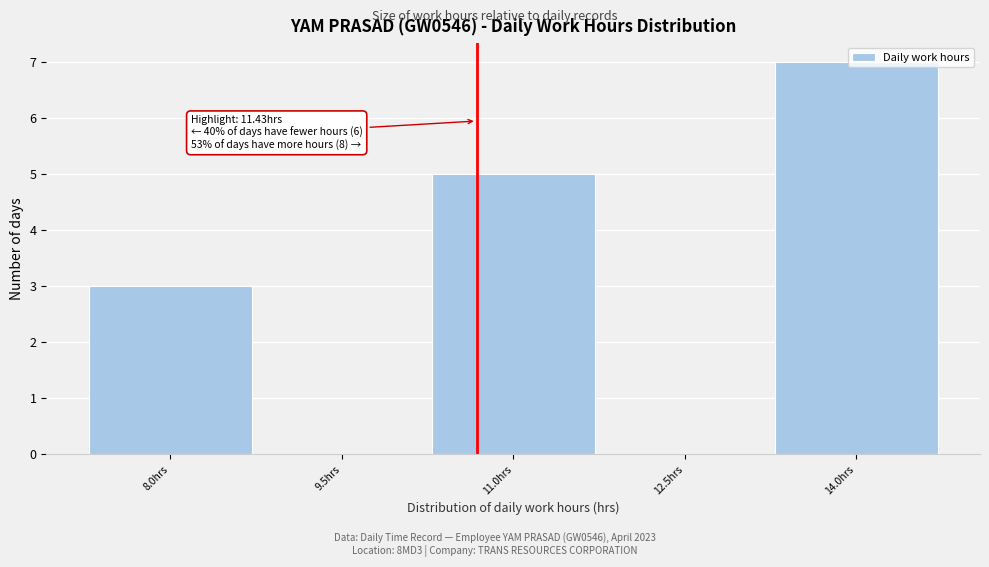

What is the sum of the values at 8.0hrs and 9.5hrs?

3